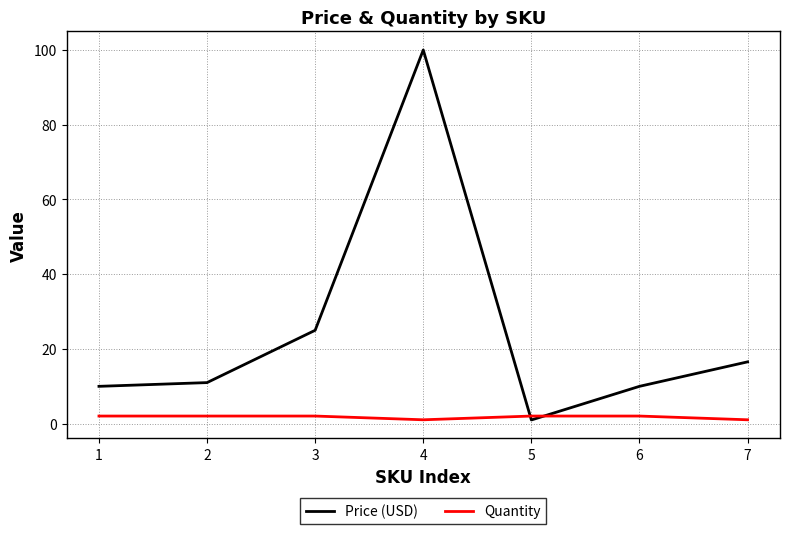

What is the maximum value shown in the chart?

100.0